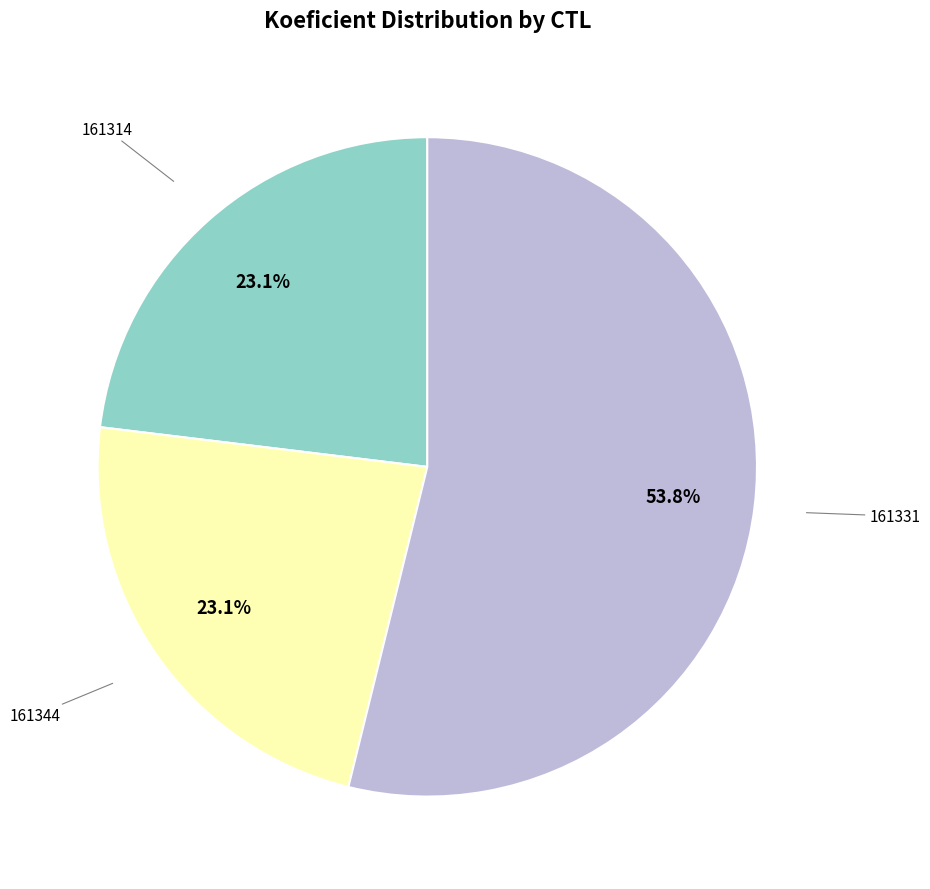

Is there a majority slice in this chart?

Yes